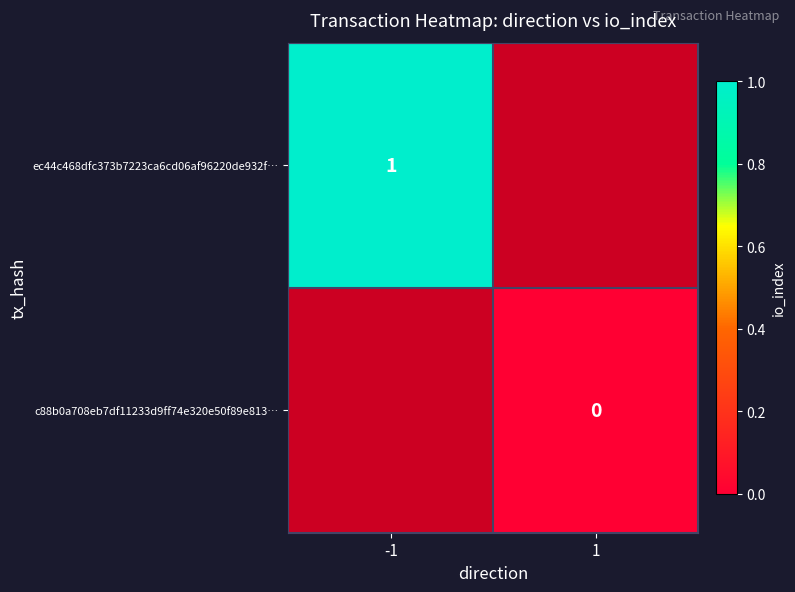

What is the greatest value displayed?

1.0